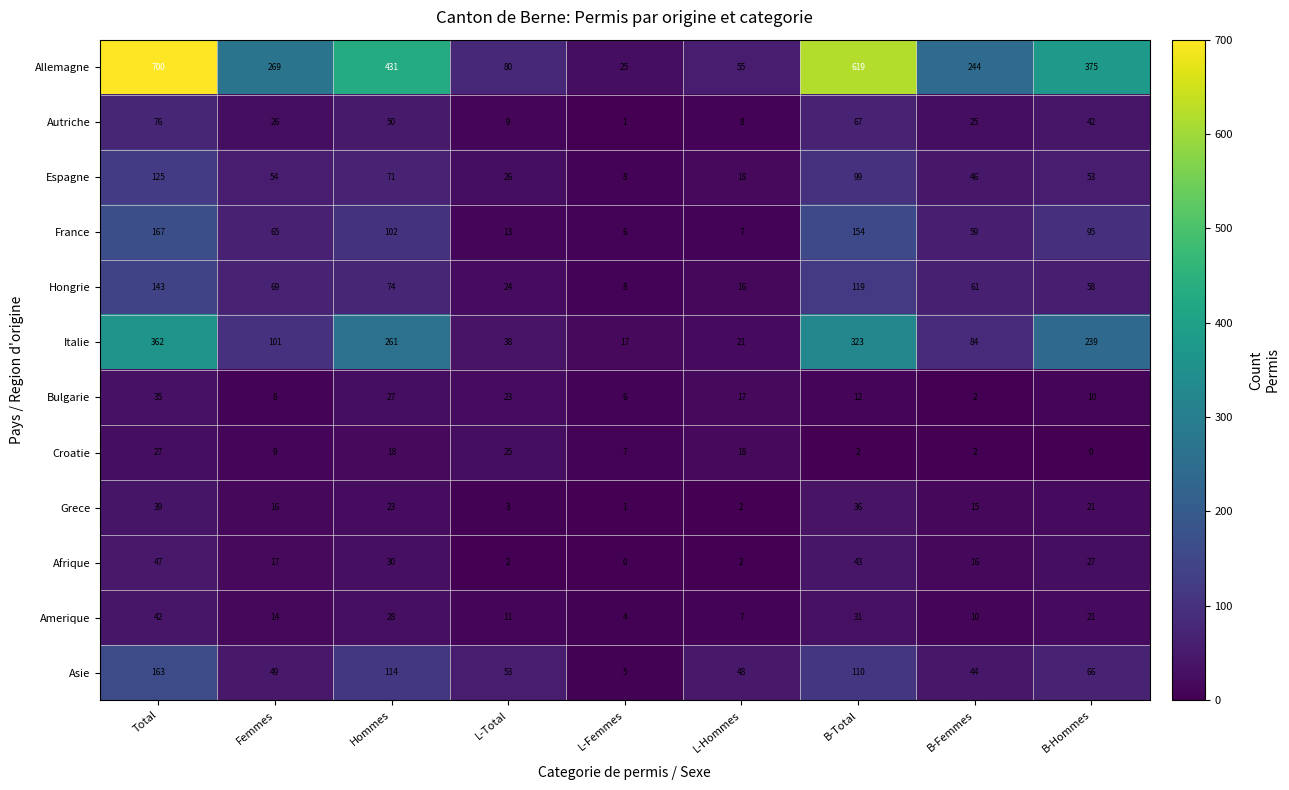

Which series changed the most between L-Hommes and B-Hommes?

Allemagne